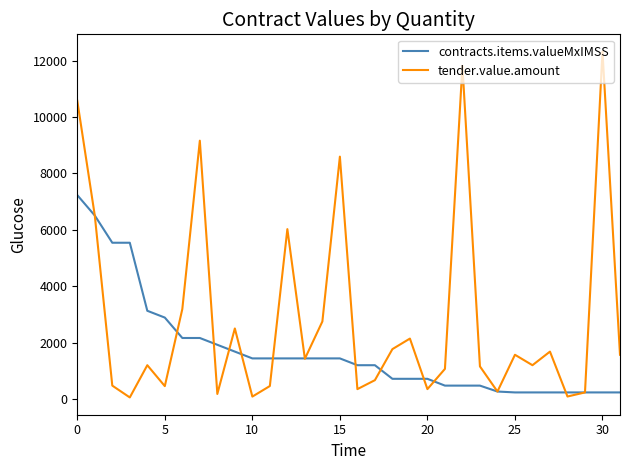

Rank the series by their average value, from highest to lowest.

tender.value.amount, contracts.items.valueMxIMSS